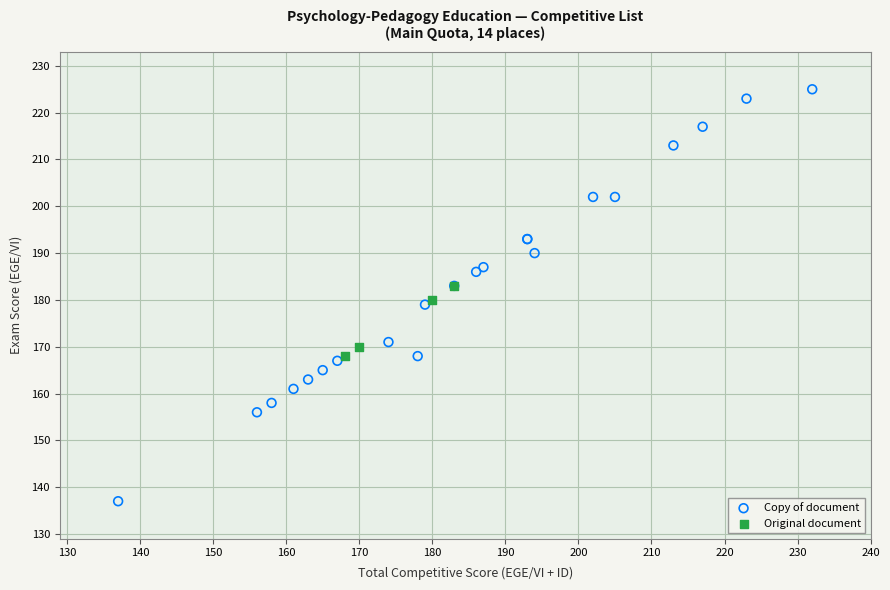

Which series has the largest Y range (max minus min)?

Copy of document